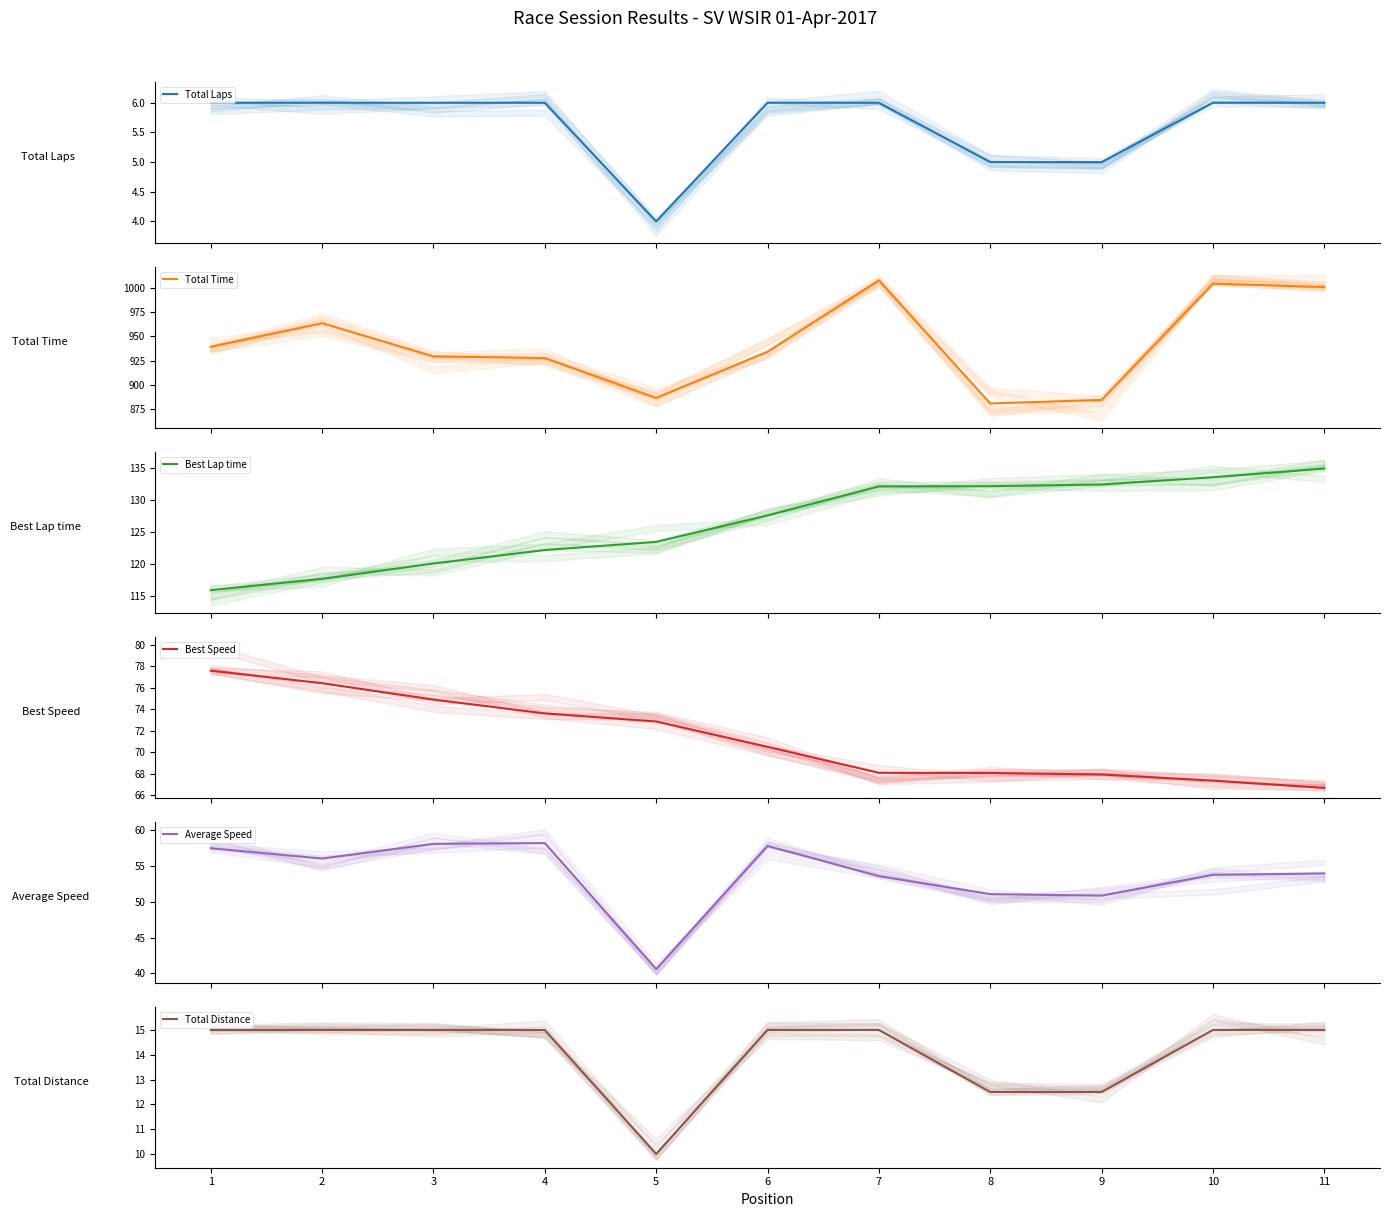

True or false: Average Speed and Total Time cross at least once.

False